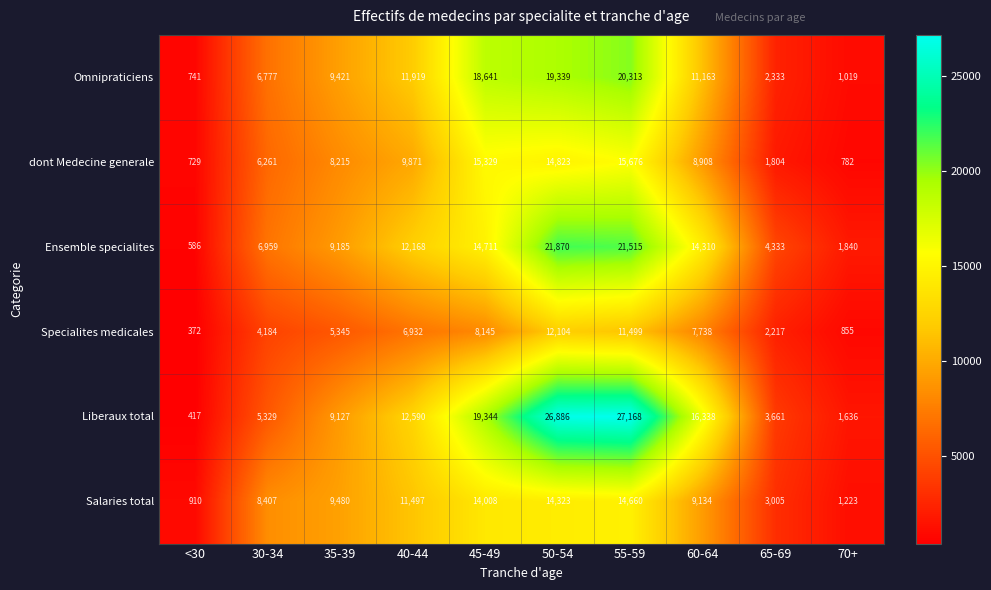

What is the approximate value of Liberaux total at 65-69, to the nearest 100?

3700